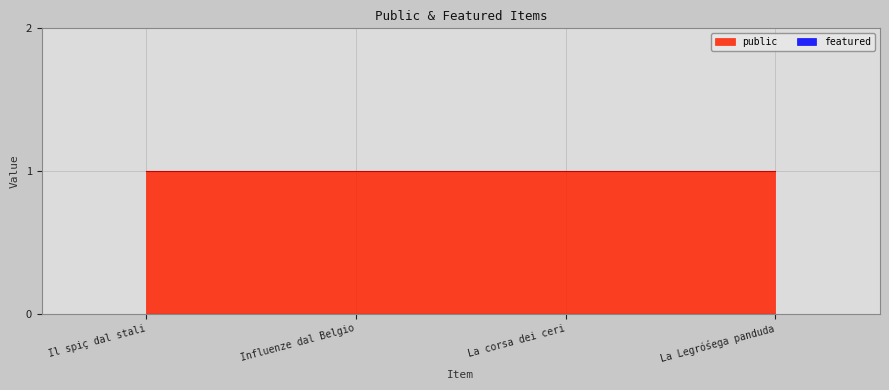

Which category has the lowest value across all series?

Il spiç dal stali